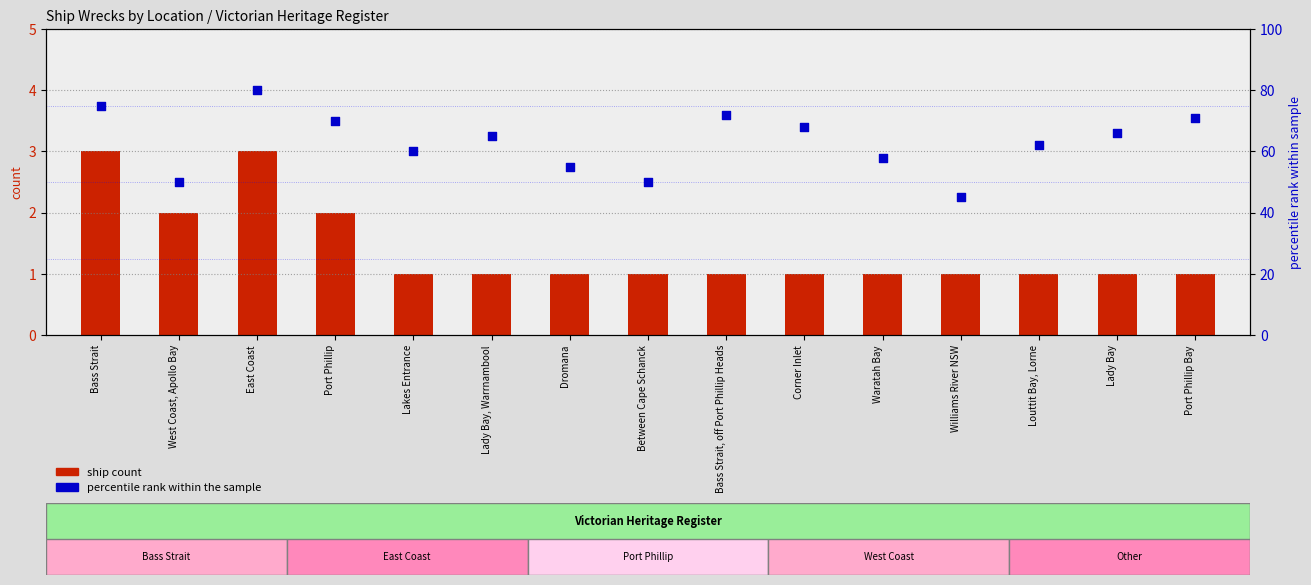

At how many categories does at least one series exceed 25?

15